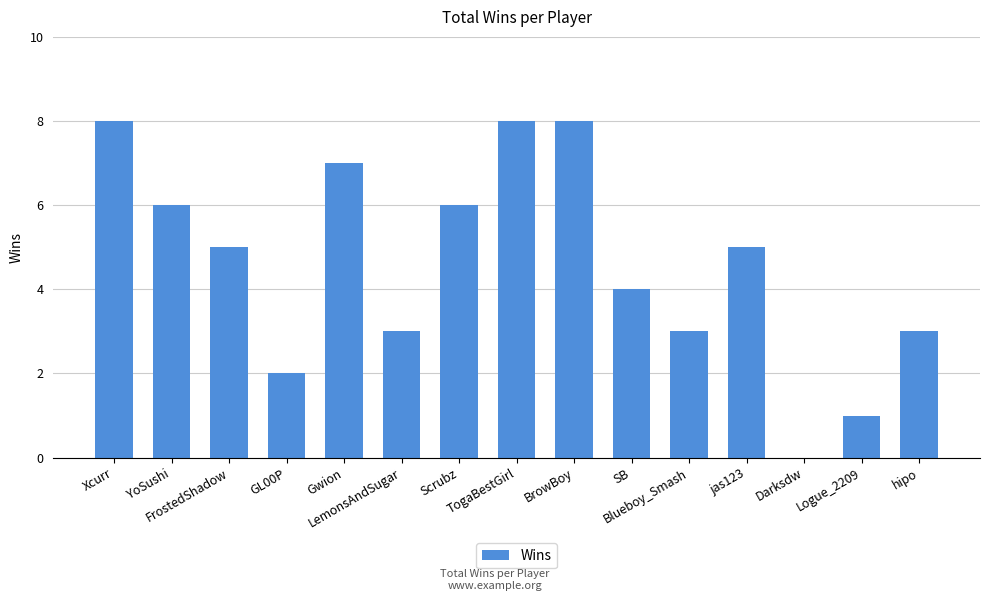

What is the difference between the values at Darksdw and YoSushi?

6